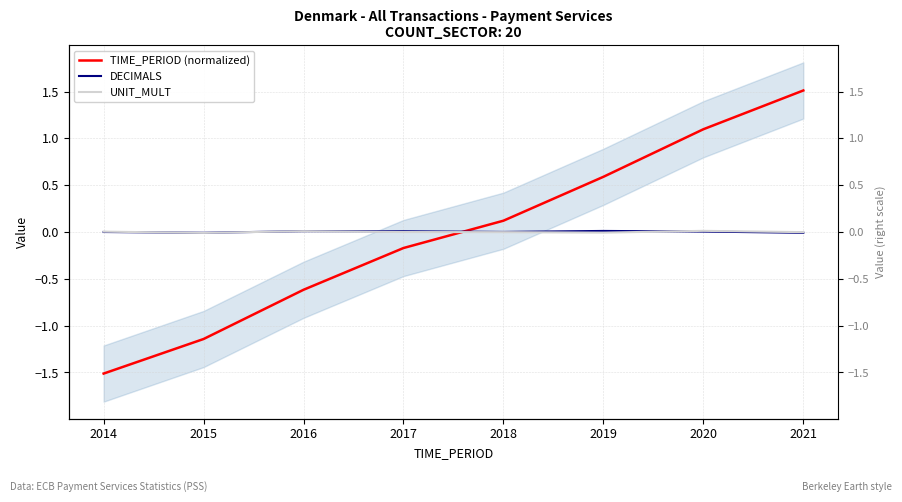

At which label is DECIMALS closest to 0?

2014